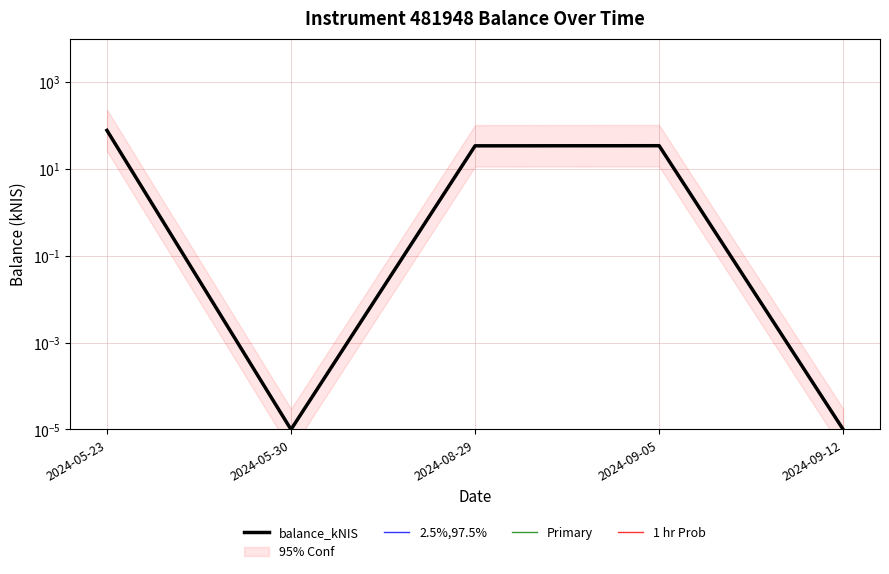

Which series has the widest spread of values?

balance_kNIS